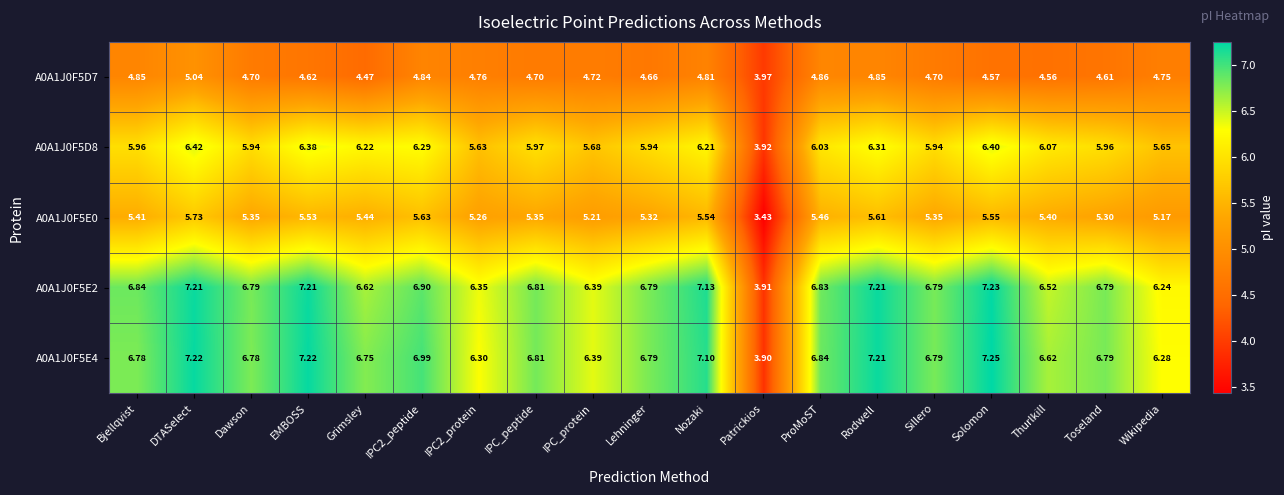

At which label is A0A1J0F5E4 closest to 5?

Patrickios